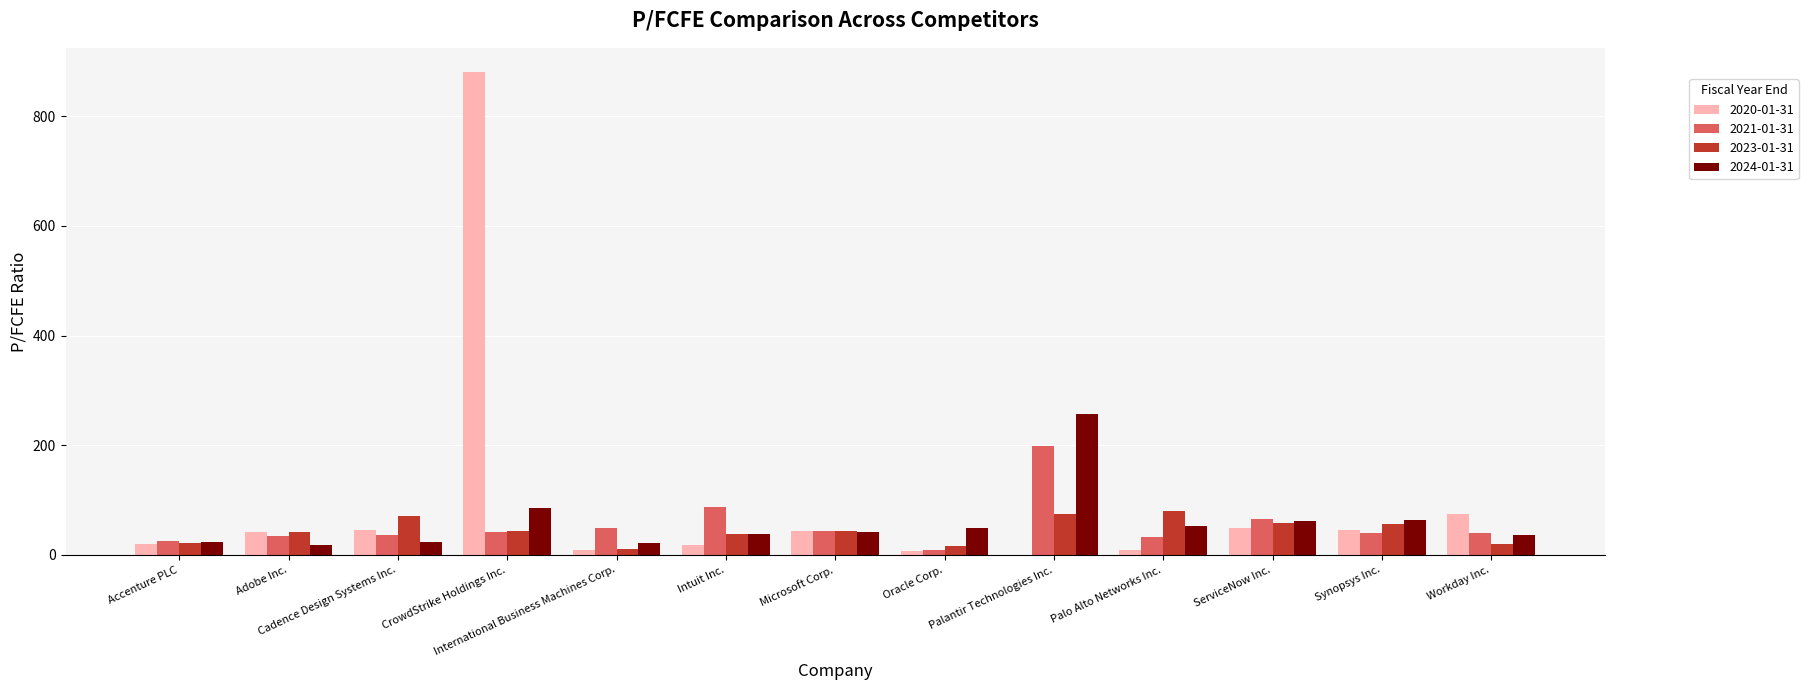

True or false: 2021-01-31 has a value of 41.4 at CrowdStrike Holdings Inc..

True